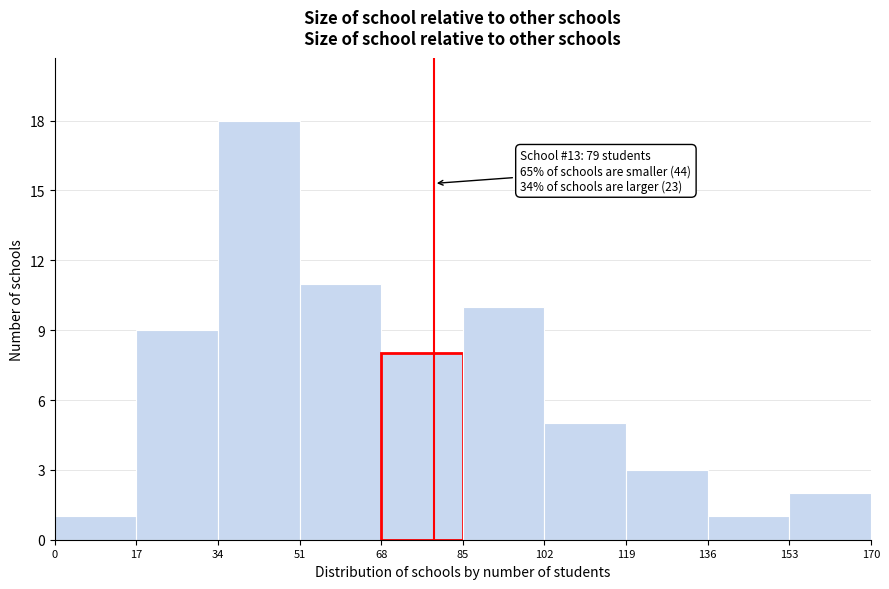

Over which range of the x-axis is the bar tallest?

34 to 51